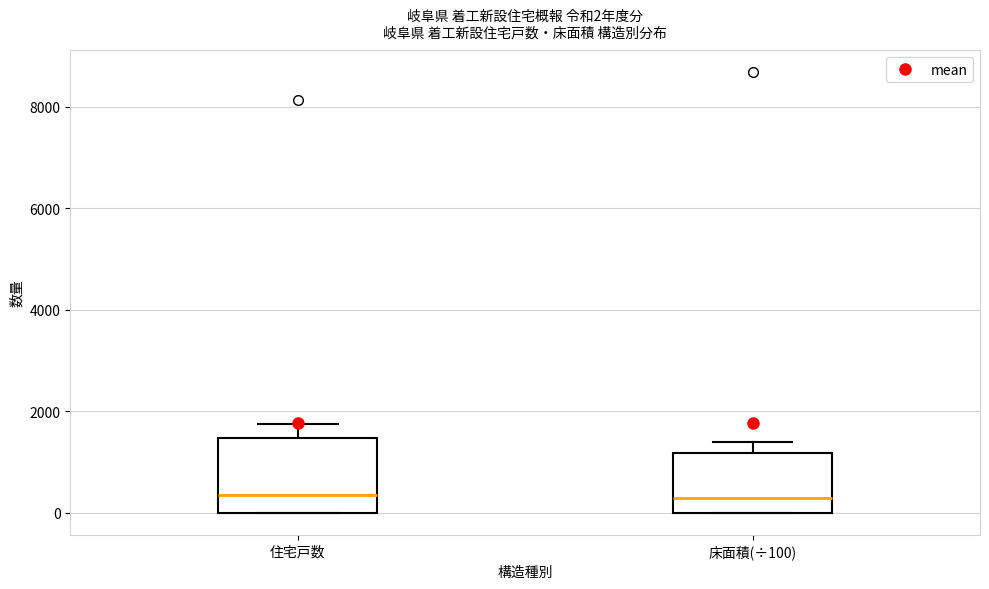

Comparing the boxes themselves (not the whiskers), which one is the tallest?

住宅戸数